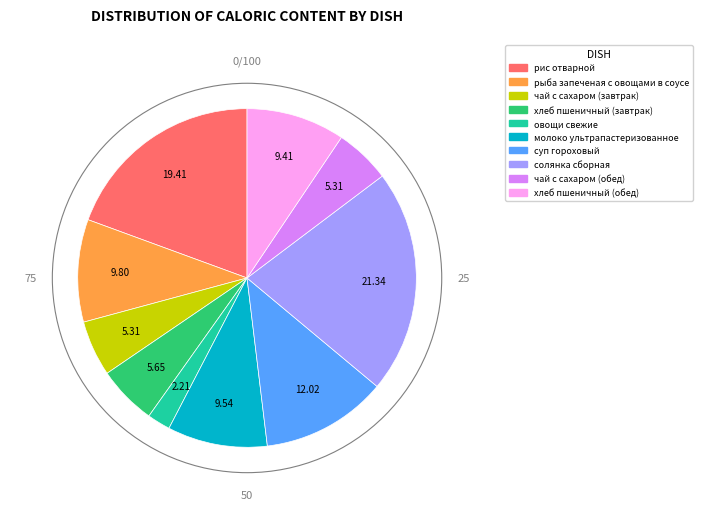

How many segments does this pie chart have?

10